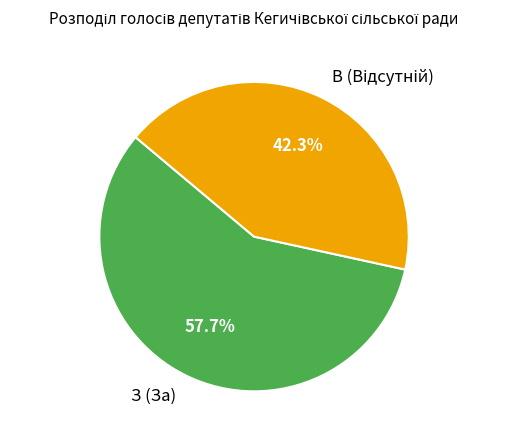

Which category accounts for the majority?

З (За)